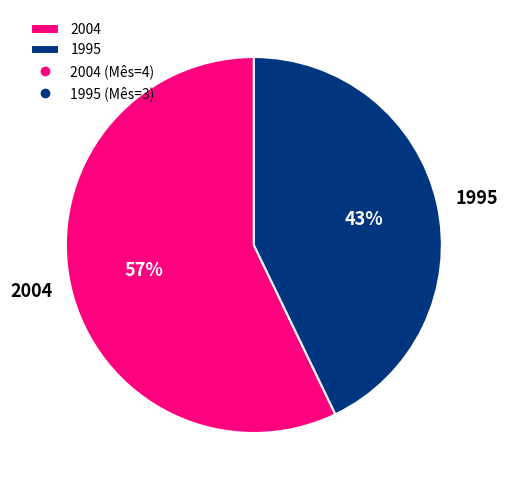

To the nearest percent, what portion does 1995 represent?

43%